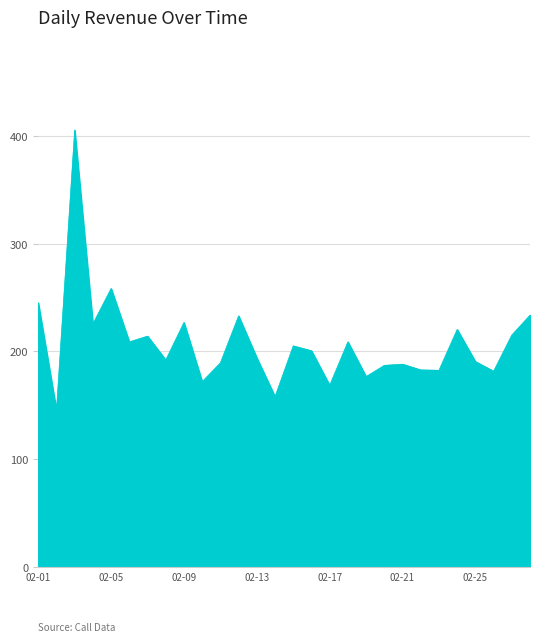

What is the greatest value displayed?

405.5